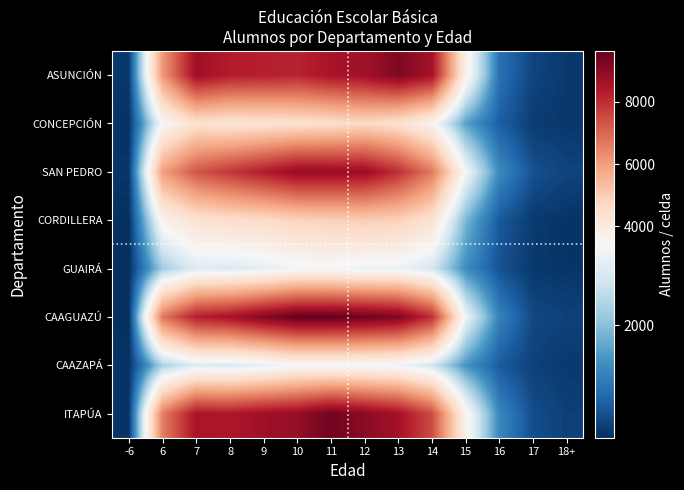

Between 14 and 13, which is larger?

13